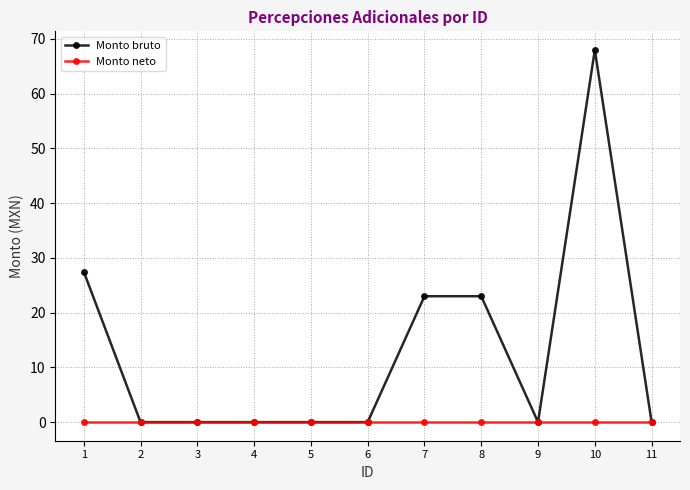

Which series changed the most between 1 and 5?

Monto bruto